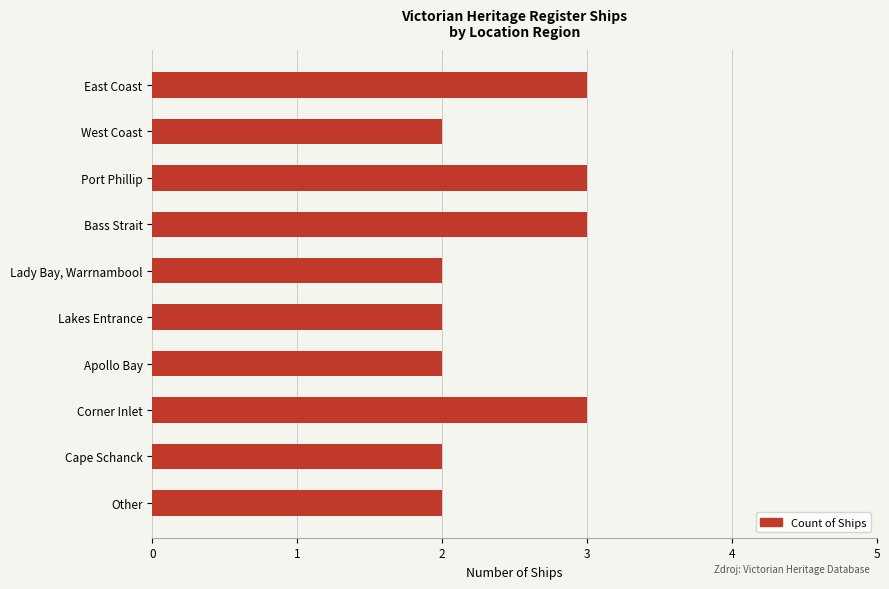

What is the change in value from Lady Bay, Warrnambool to Corner Inlet?

+1